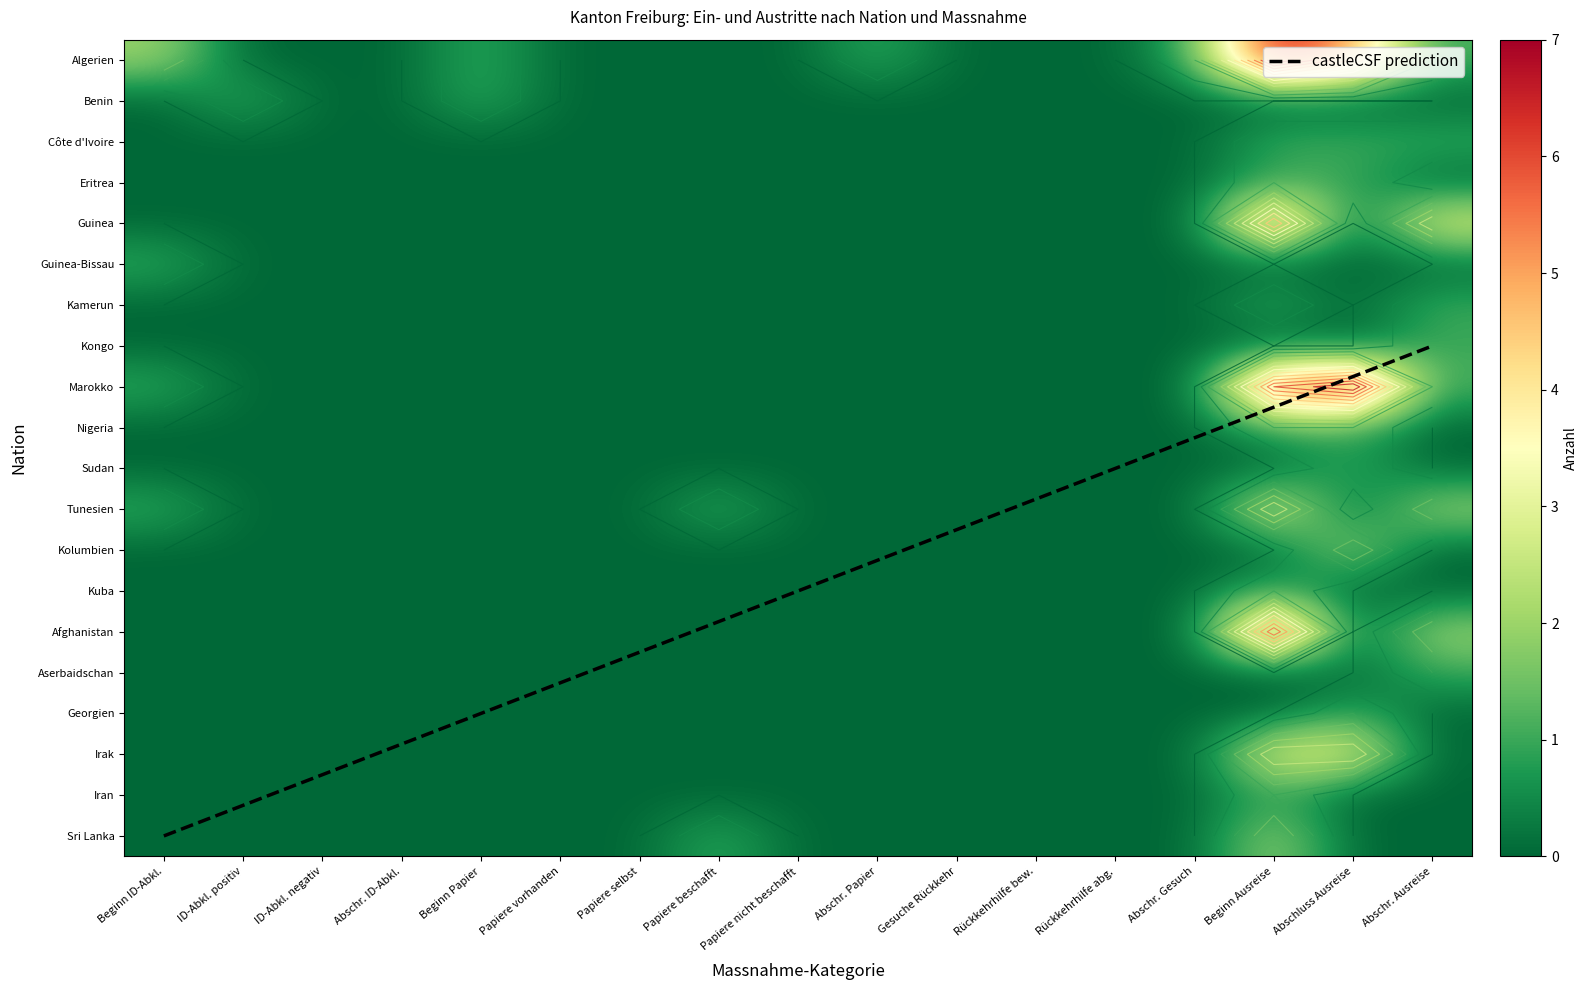

Reading left to right, what are all the values shown in this chart?

Algerien: 2	0	0	0	1	0	0	0	0	1	0	0	0	1	7	5	1
Benin: 0	1	0	0	1	0	0	0	0	0	0	0	0	0	0	0	0
Côte d'Ivoire: 0	0	0	0	0	0	0	0	0	0	0	0	0	0	1	1	1
Eritrea: 0	0	0	0	0	0	0	0	0	0	0	0	0	0	1	1	0
Guinea: 0	0	0	0	0	0	0	0	0	0	0	0	0	0	5	0	3
Guinea-Bissau: 1	0	0	0	0	0	0	0	0	0	0	0	0	0	0	0	0
Kamerun: 0	0	0	0	0	0	0	0	0	0	0	0	0	0	1	0	1
Kongo: 0	0	0	0	0	0	0	0	0	0	0	0	0	0	0	0	1
Marokko: 1	0	0	0	0	0	0	0	0	0	0	0	0	0	6	7	1
Nigeria: 0	0	0	0	0	0	0	0	0	0	0	0	0	0	1	1	0
Sudan: 0	0	0	0	0	0	0	0	0	0	0	0	0	0	0	1	0
Tunesien: 1	0	0	0	0	0	0	1	0	0	0	0	0	0	3	0	2
Kolumbien: 0	0	0	0	0	0	0	0	0	0	0	0	0	0	0	2	0
Kuba: 0	0	0	0	0	0	0	0	0	0	0	0	0	0	1	0	0
Afghanistan: 0	0	0	0	0	0	0	0	0	0	0	0	0	0	6	0	2
Aserbaidschan: 0	0	0	0	0	0	0	0	0	0	0	0	0	0	0	0	1
Georgien: 0	0	0	0	0	0	0	0	0	0	0	0	0	0	0	1	0
Irak: 0	0	0	0	0	0	0	0	0	0	0	0	0	0	3	3	0
Iran: 0	0	0	0	0	0	0	0	0	0	0	0	0	0	1	0	0
Sri Lanka: 0	0	0	0	0	0	0	1	0	0	0	0	0	0	2	0	0